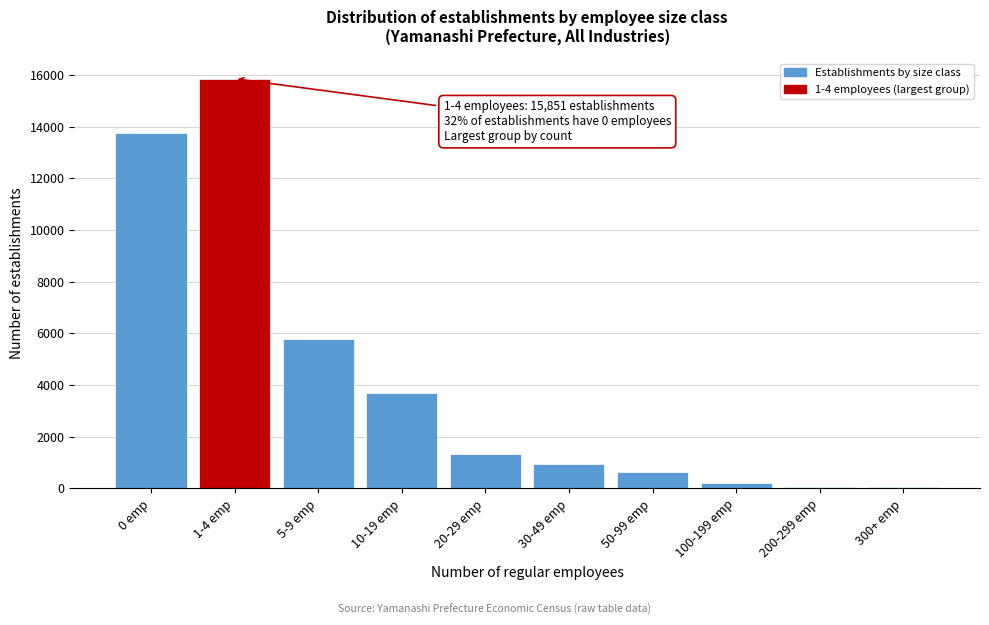

What is the label of the 10th bar from the right?

0 emp